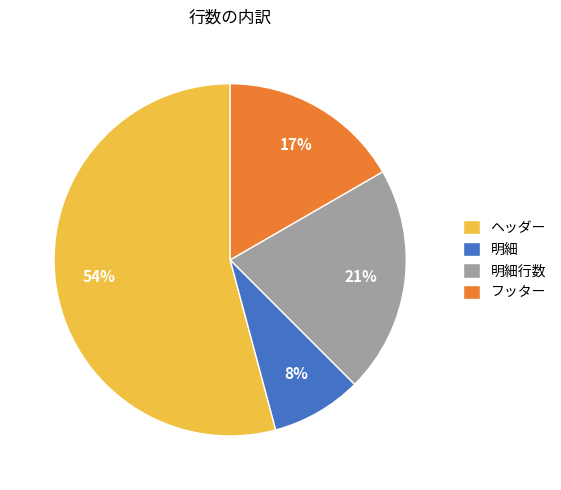

Is it true that ヘッダー is 54% of the pie?

True